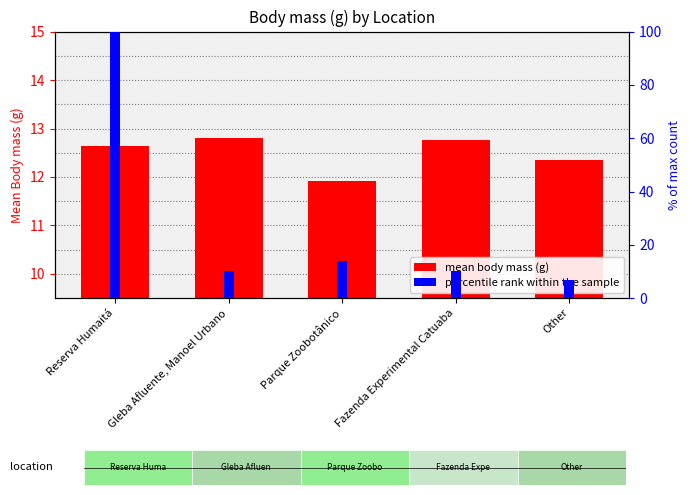

What are all the series names shown in the legend?

mean body mass (g), percentile rank within the sample